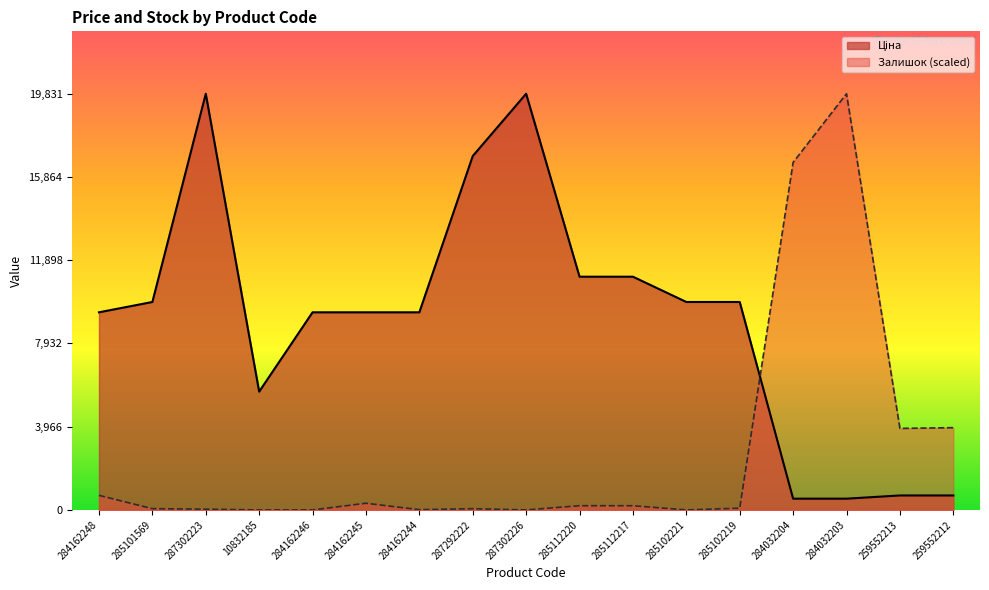

What is the label of the 5th point from the left?

284162246